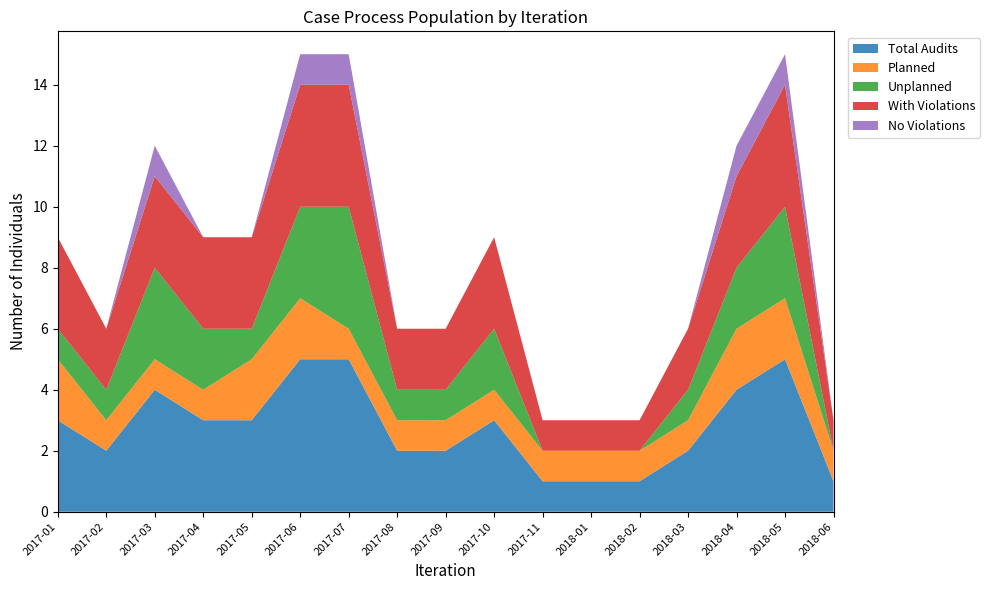

Reading left to right, what are all the values shown in this chart?

3	2	4	3	3	5	5	2	2	3	1	1	1	2	4	5	1